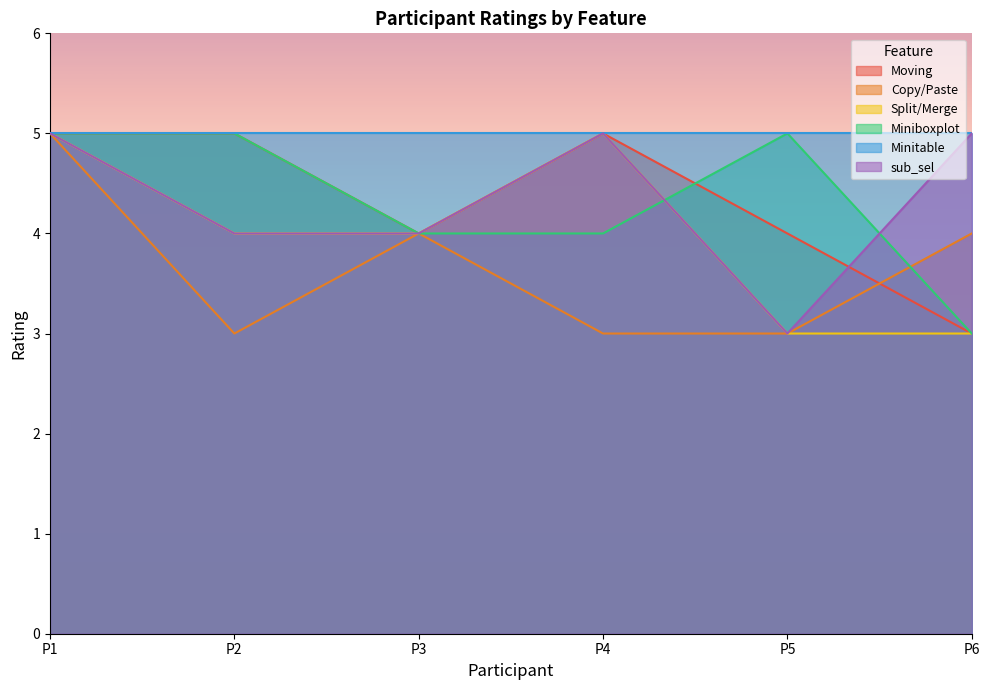

What is the sum of the Split/Merge values at P1 and P5?

8